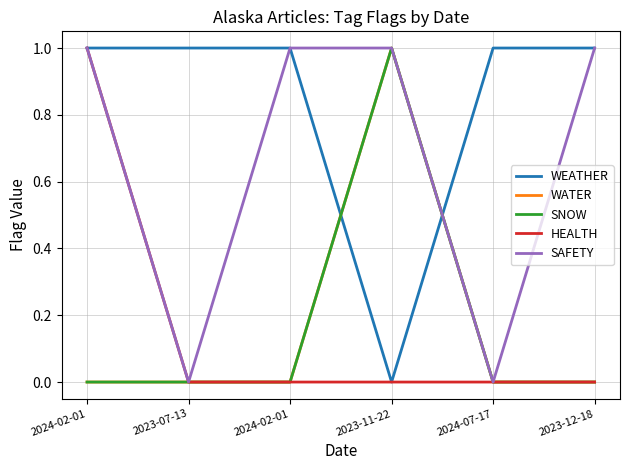

The HEALTH series shows 2 at 2024-02-01. True or false?

False